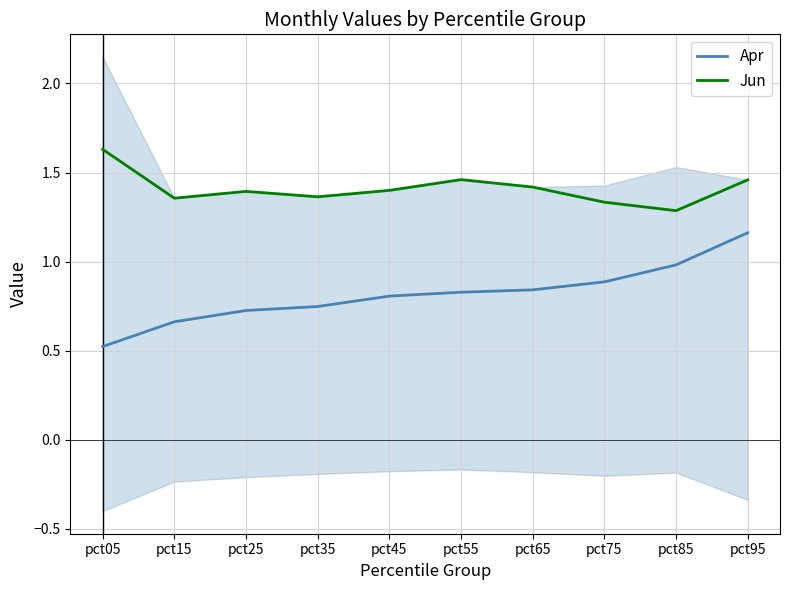

What is the sum of the Jun values at pct75 and pct05?

3.0